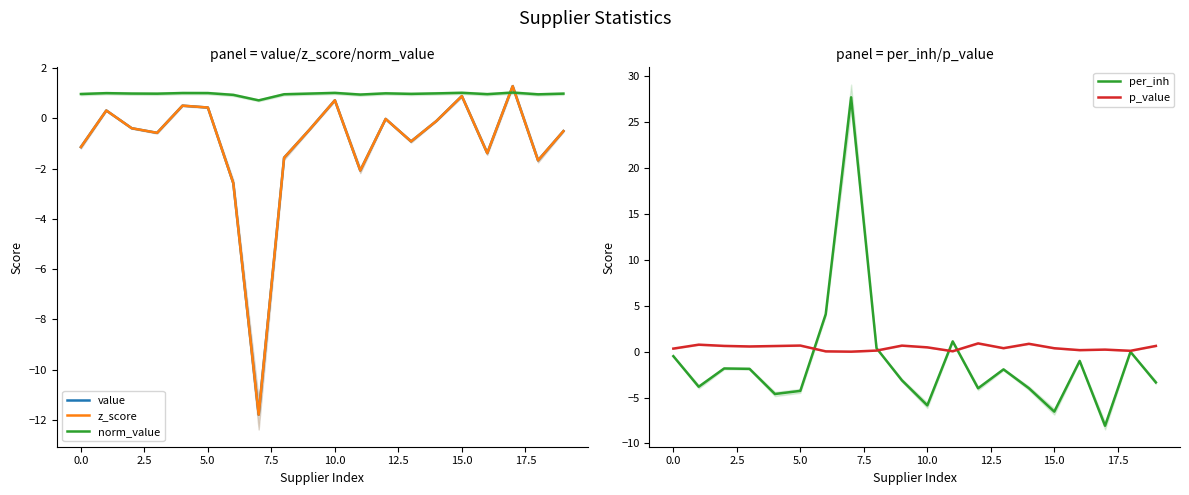

The value of z_score at 17.5 is -1.6. True or false?

True